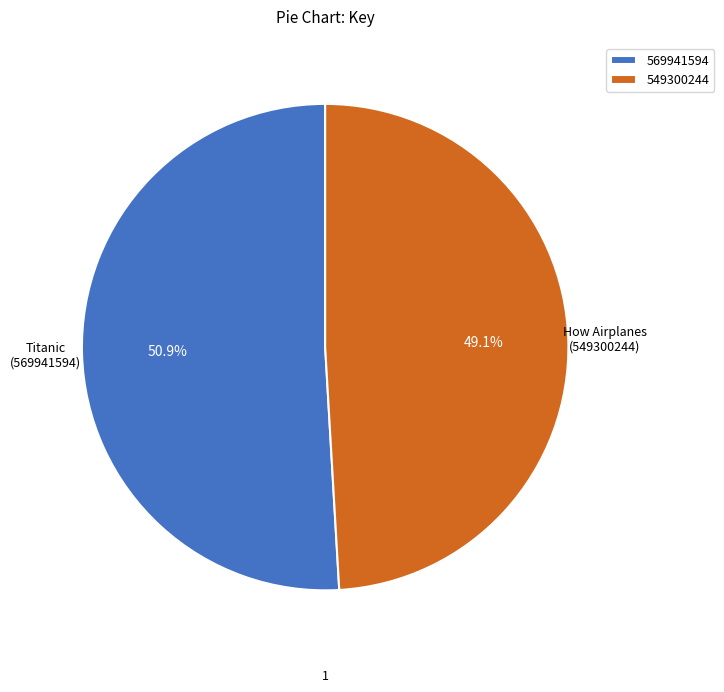

Rank the categories by value from highest to lowest.

569941594, 549300244